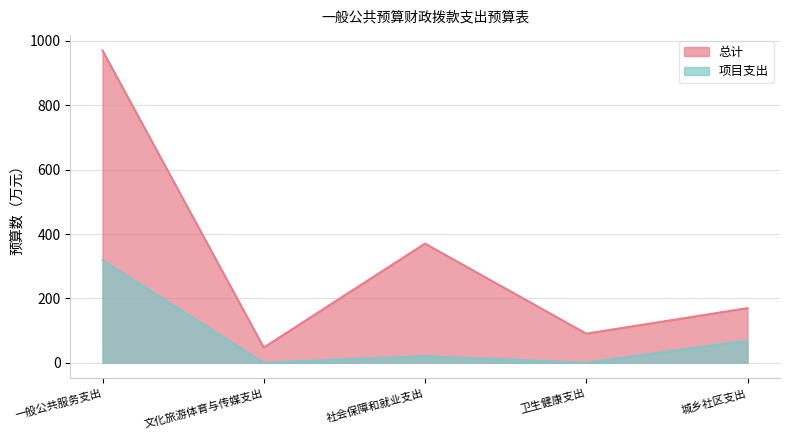

What is the sum of all 总计 values?

1648.2